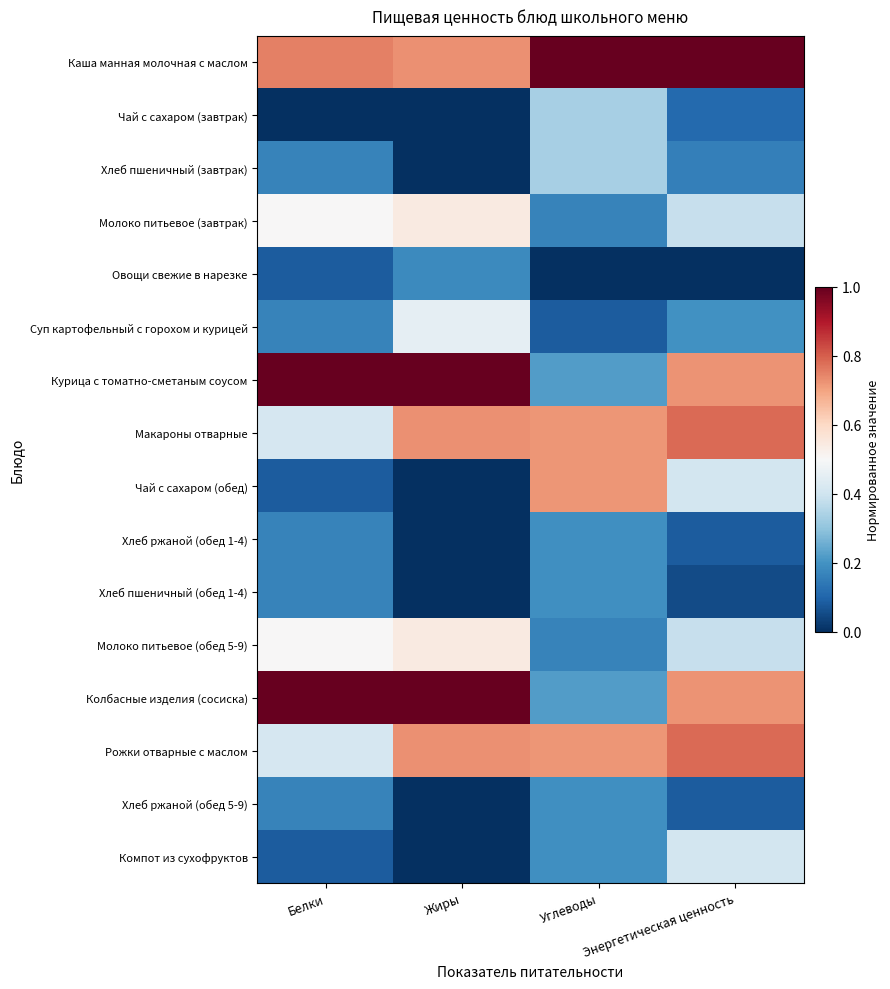

Which label corresponds to the smallest value in the chart?

Белки